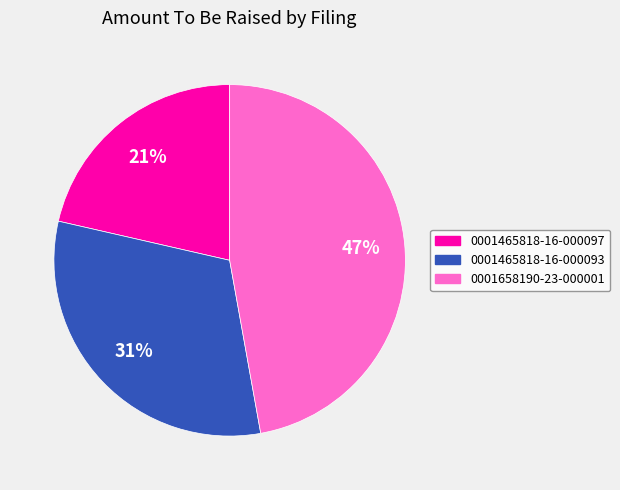

To the nearest percent, what is the average slice percentage?

33%